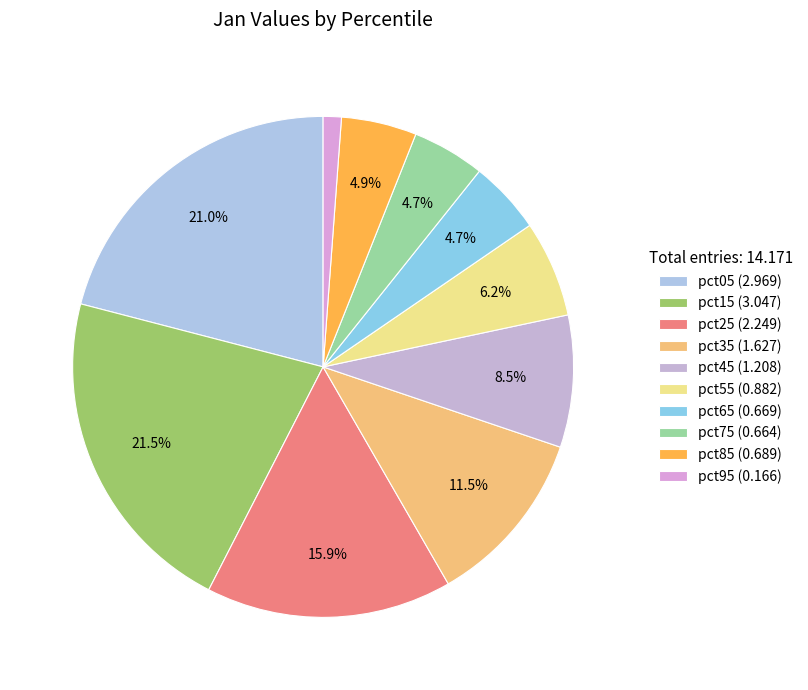

Is pct45 the majority of the pie?

No